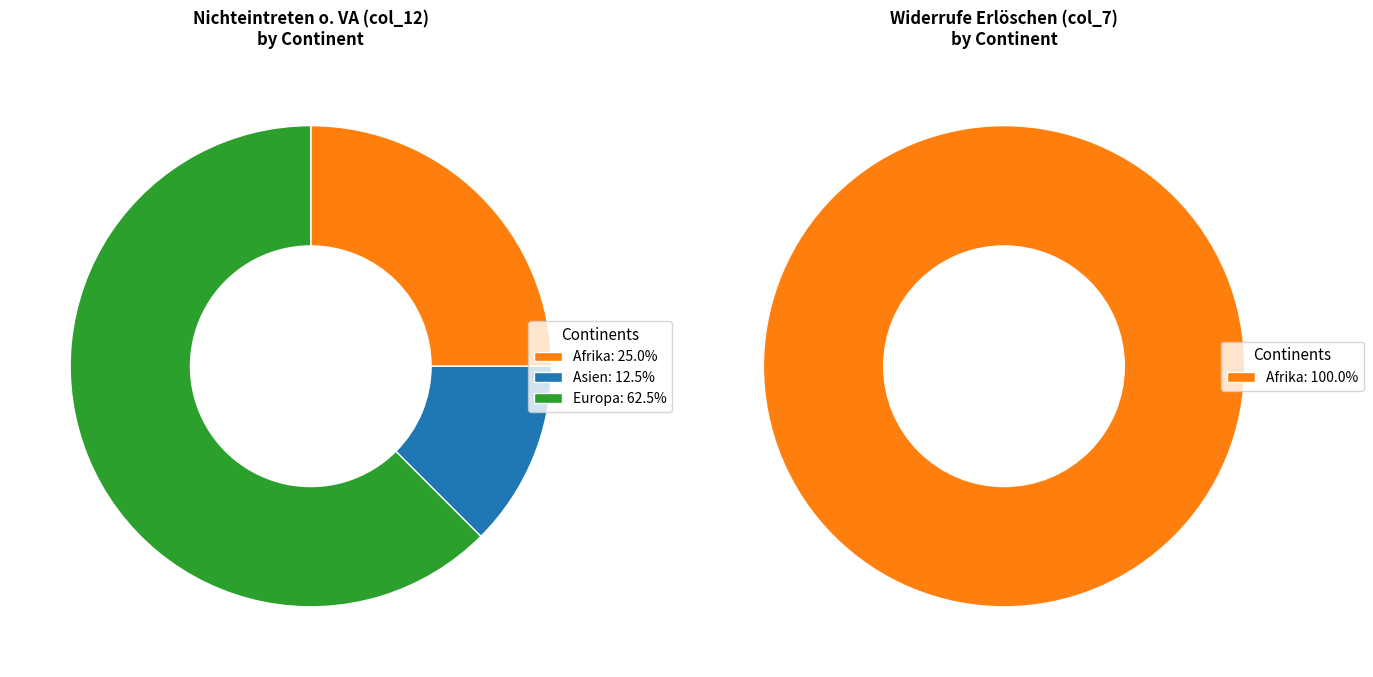

True or false: 5 accounts for 1% of the total.

False